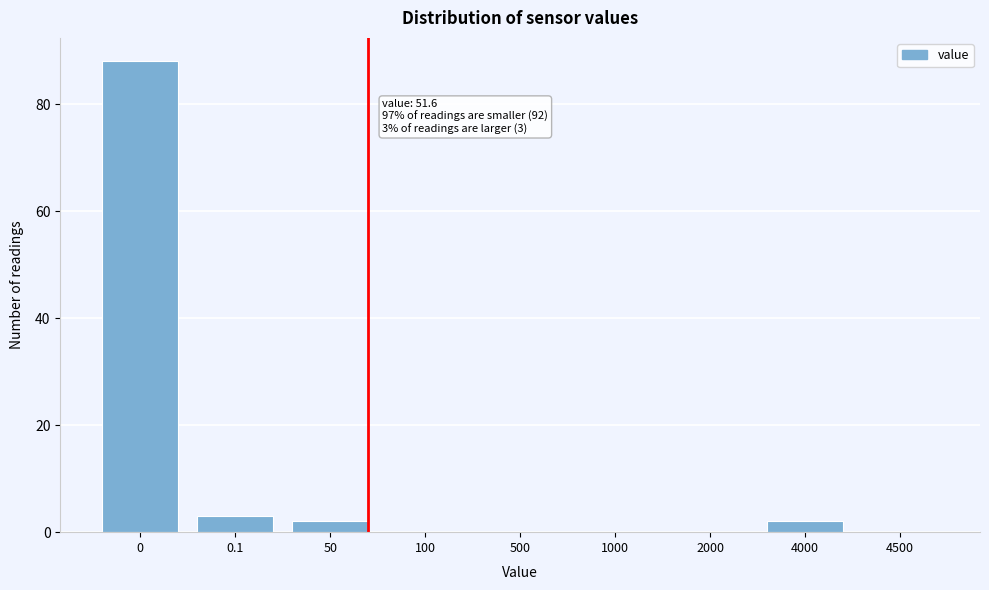

Reading left to right, transcribe all the data shown in this chart.

0=88	0.1=3	50=2	100=0	500=0	1000=0	2000=0	4000=2	4500=0